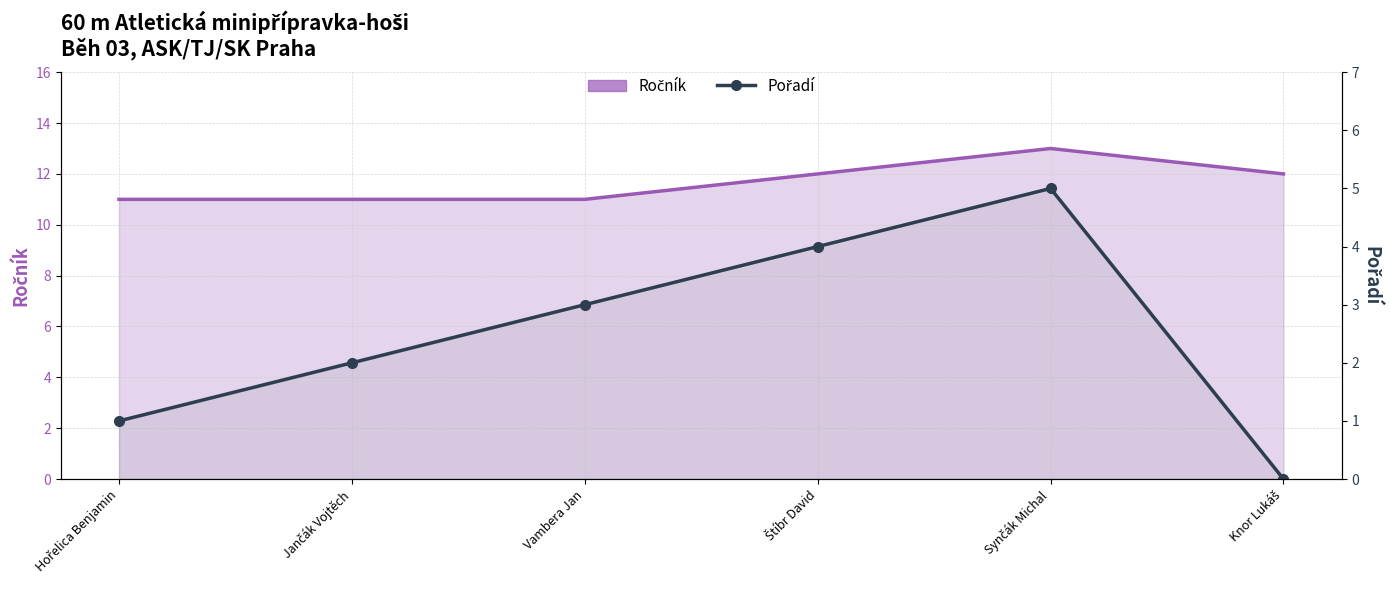

True or false: there are more than 0 points higher than both neighbors.

True